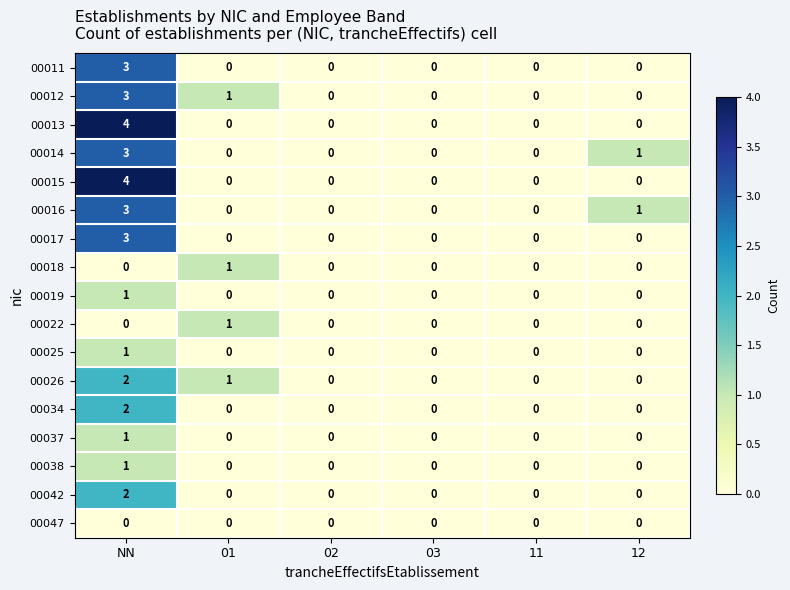

How many distinct data groups are displayed?

17